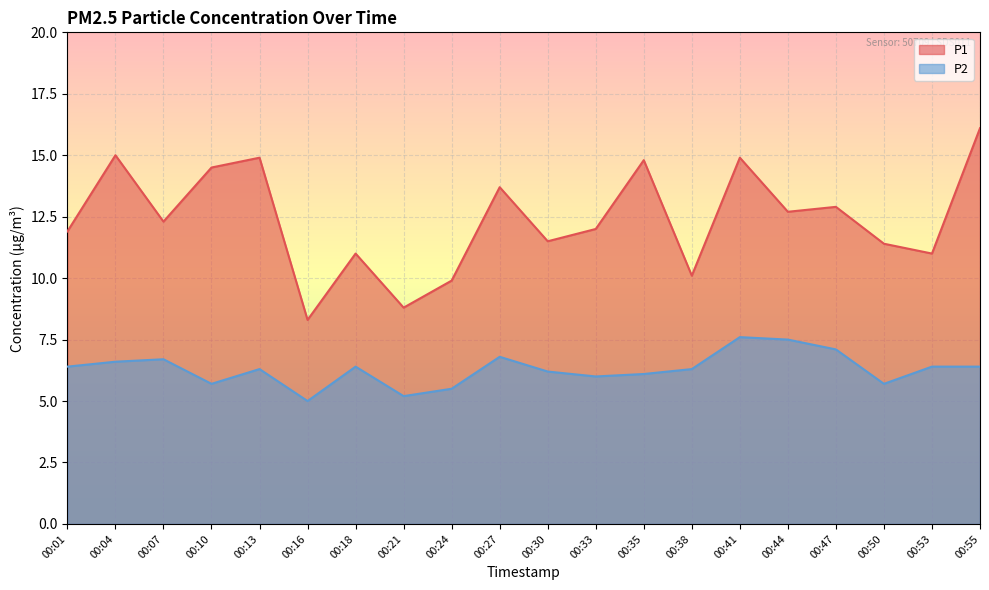

List the labels in order of P1 value, largest first.

00:55, 00:04, 00:13, 00:41, 00:35, 00:10, 00:27, 00:47, 00:44, 00:07, 00:33, 00:01, 00:30, 00:50, 00:18, 00:53, 00:38, 00:24, 00:21, 00:16